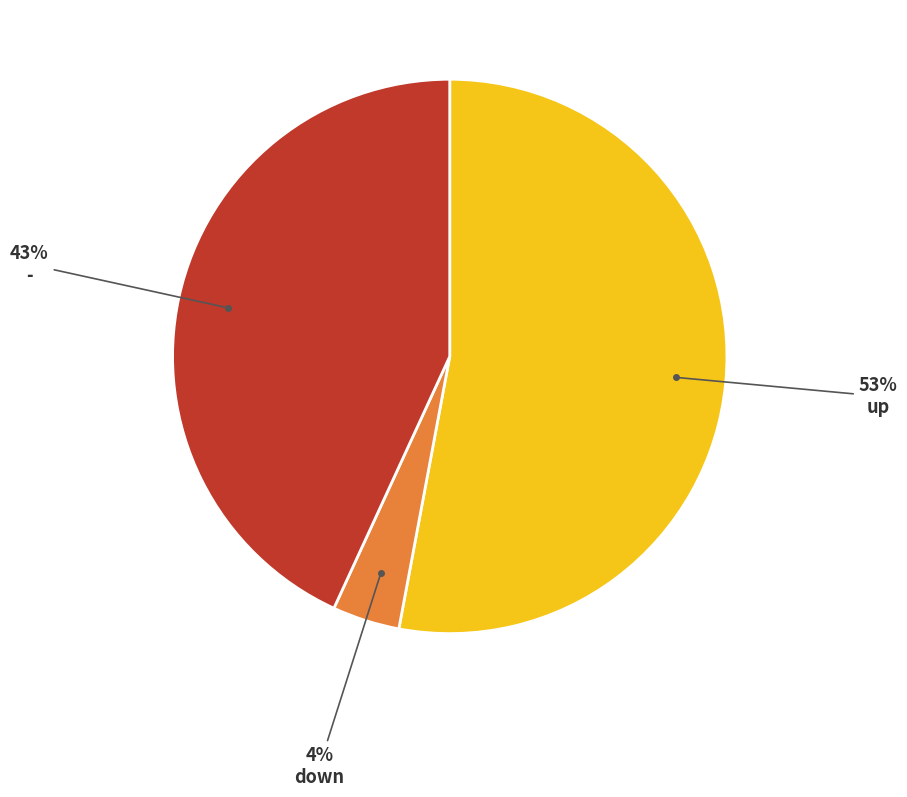

Is there a majority slice in this chart?

Yes